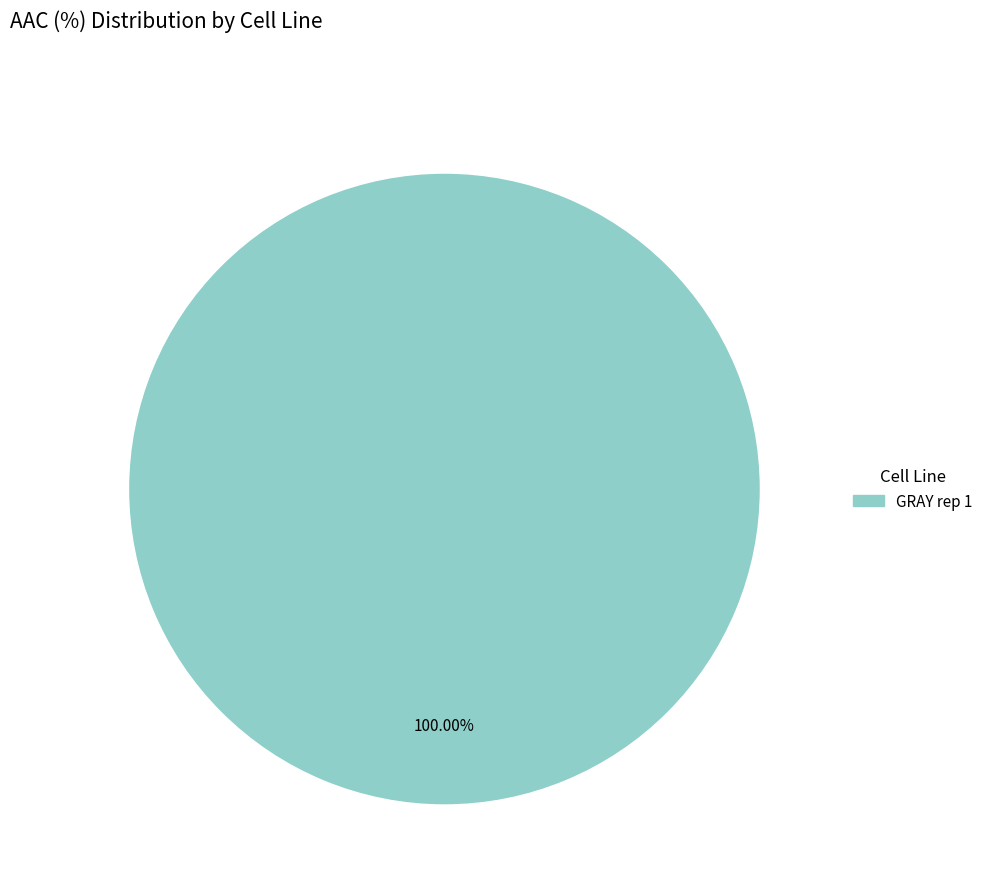

Count the number of slices in the pie.

1